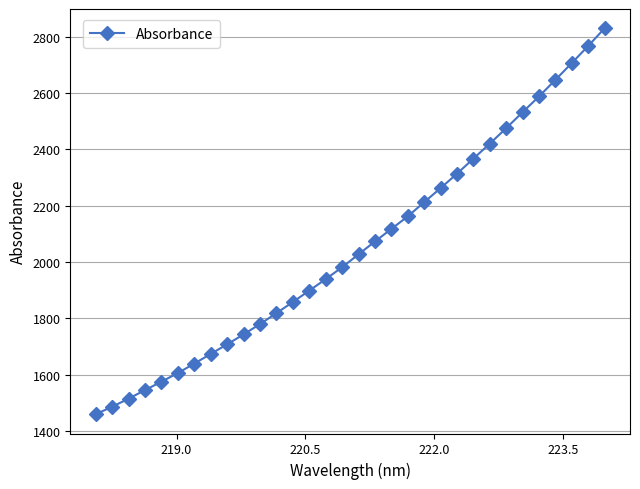

How many distinct data groups are displayed?

1